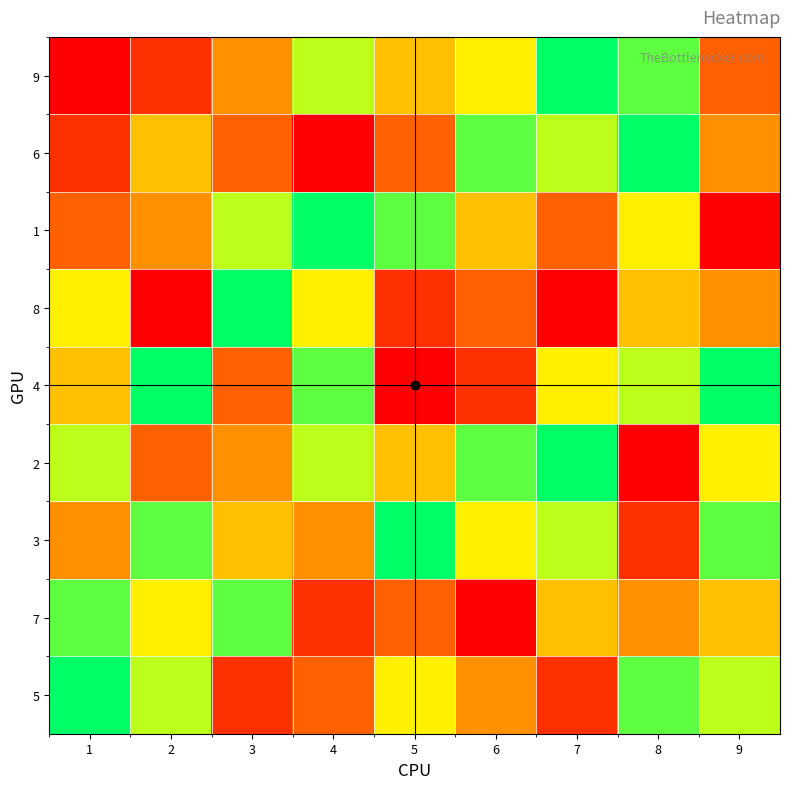

At 4, list the series in order from smallest to largest.

6, 7, 5, 3, 8, 9, 2, 4, 1